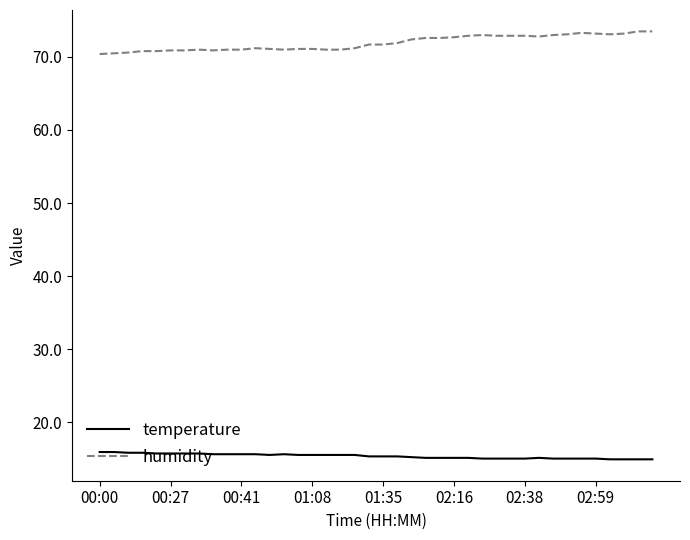

What is the difference between the maximum and minimum values in the humidity series?

3.1